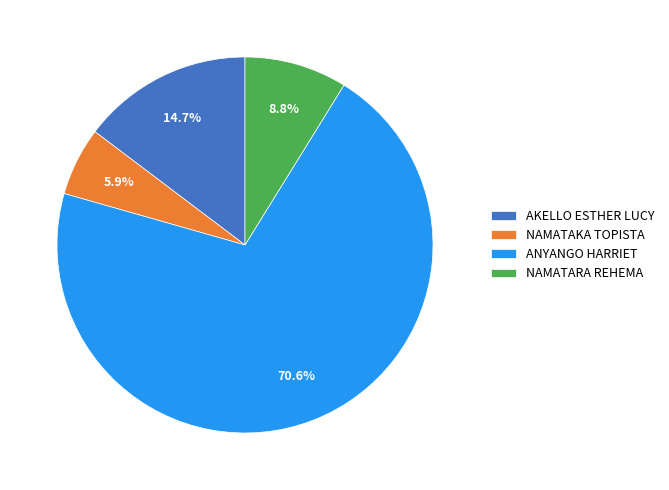

Combined, what portion of the pie is NAMATAKA TOPISTA and NAMATARA REHEMA?

14.7%